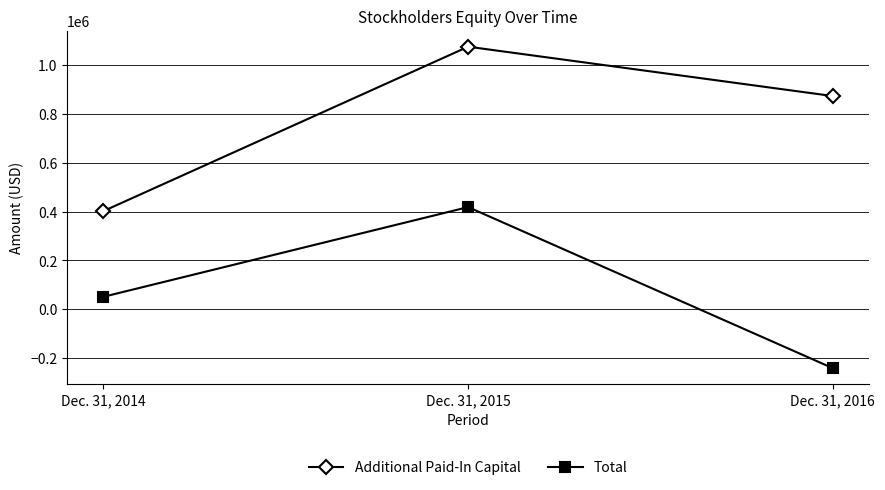

Is the value of Total at Dec. 31, 2016 greater than the value of Additional Paid-In Capital at Dec. 31, 2014?

No